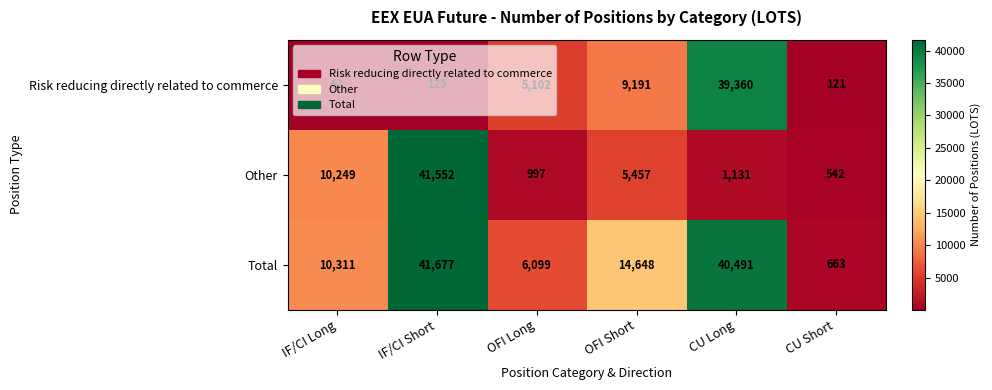

The Total series shows 67392 at CU Long. True or false?

False